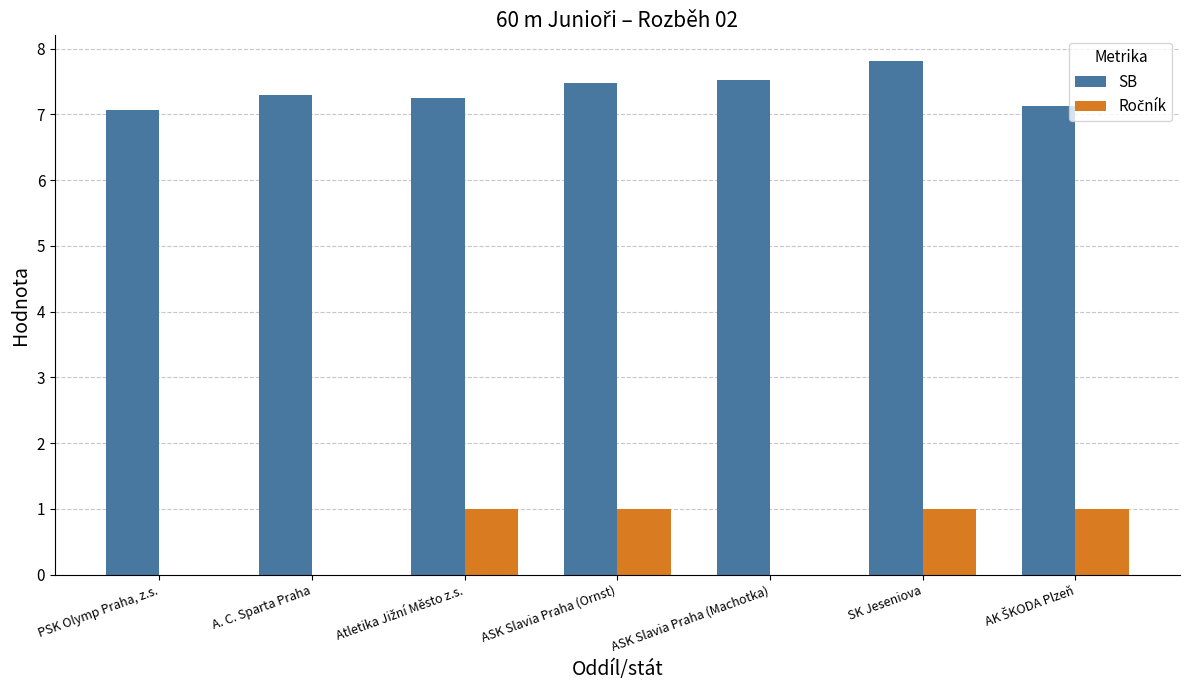

What is the maximum value shown in the chart?

7.8